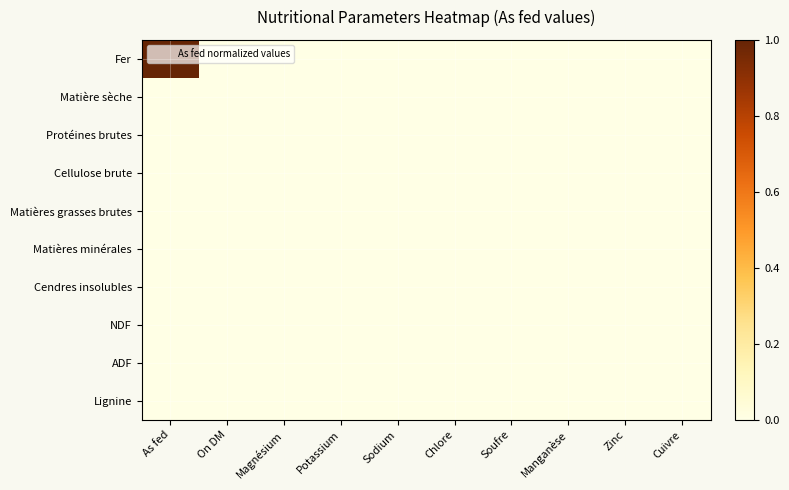

Which series has the largest range (max minus min)?

Fer